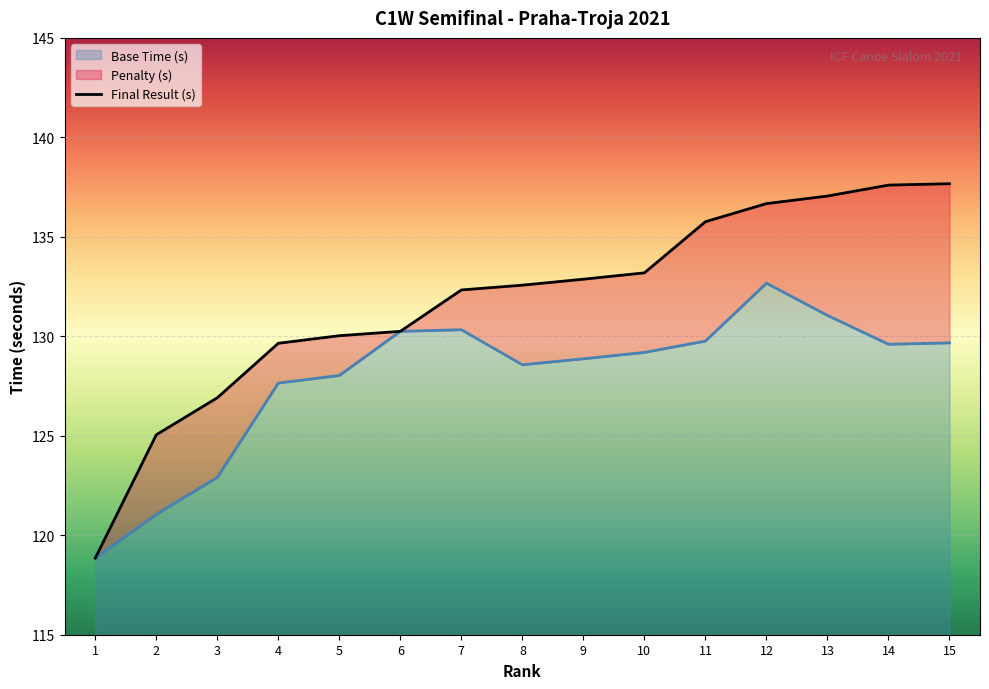

What is the maximum value for Base Time (s)?

132.7